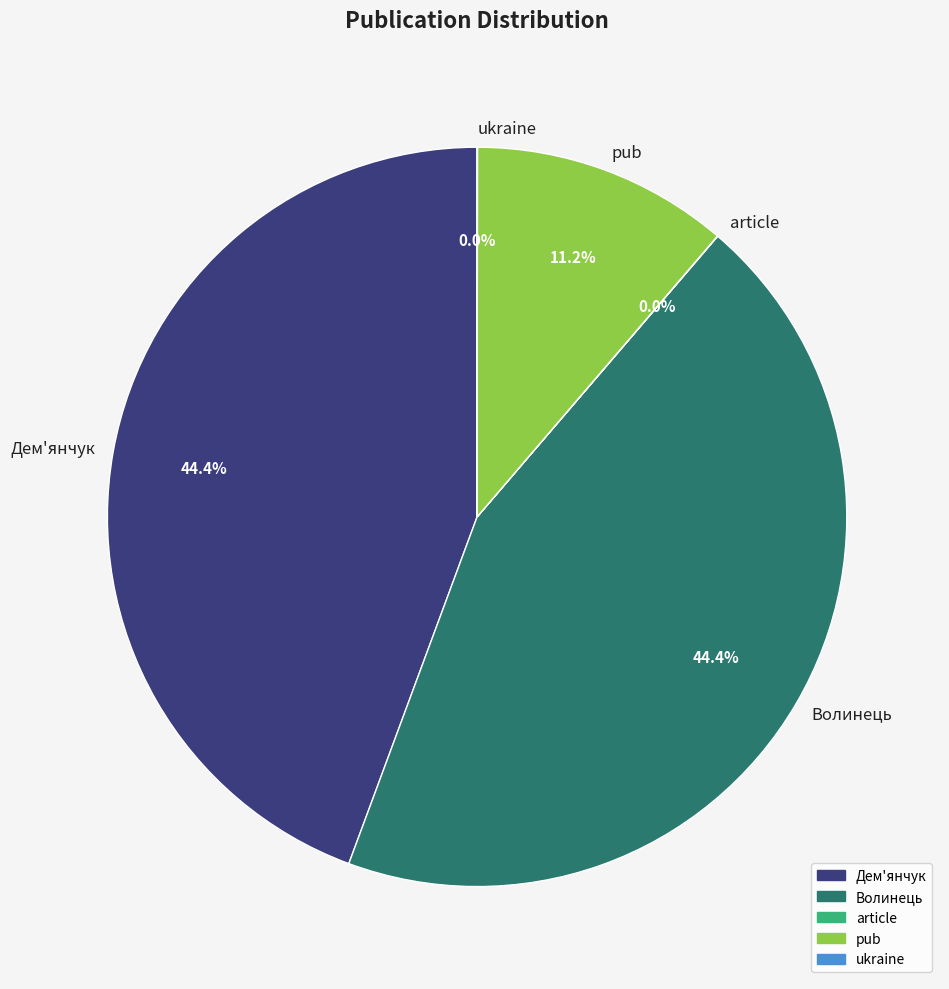

Approximately how many times larger is the value at pub compared to Волинець?

0.3